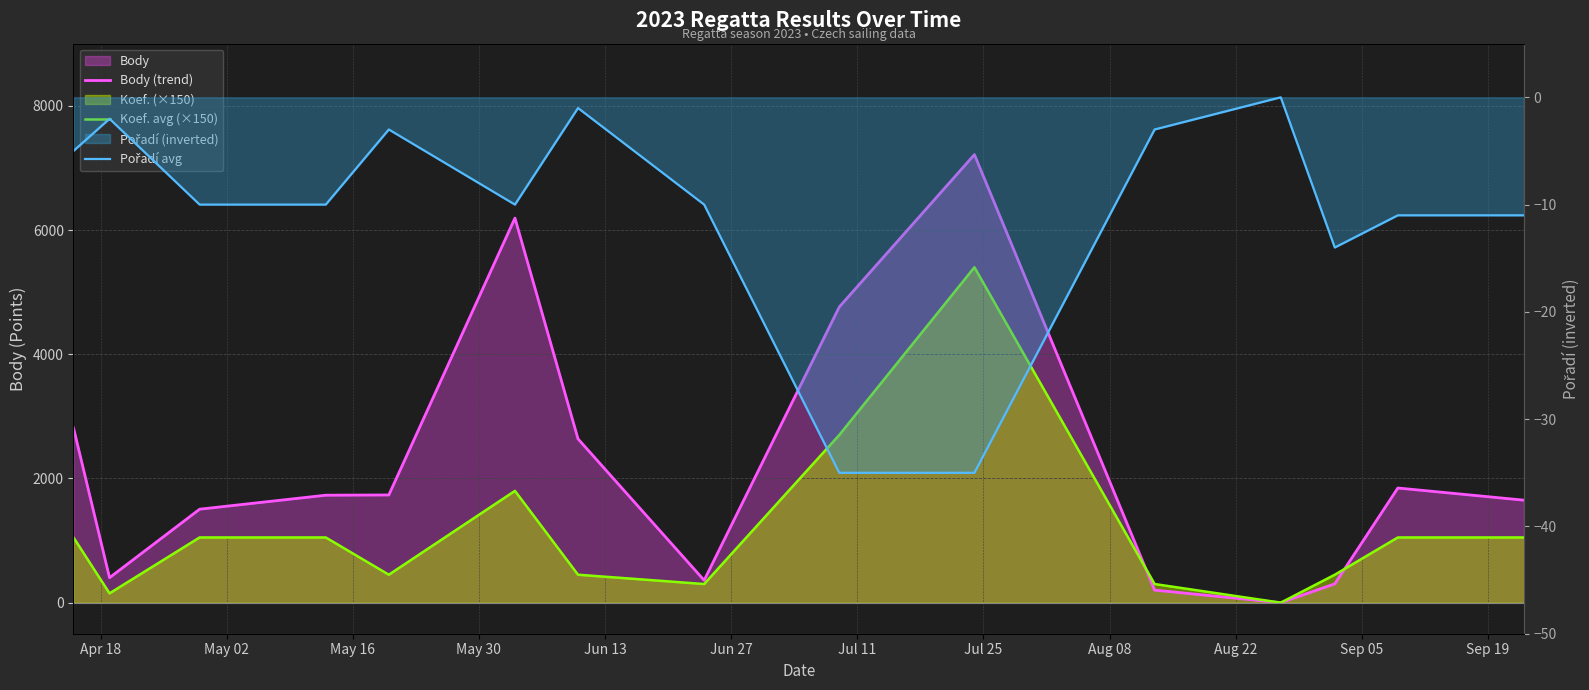

Does the chart have visible grid lines?

Yes